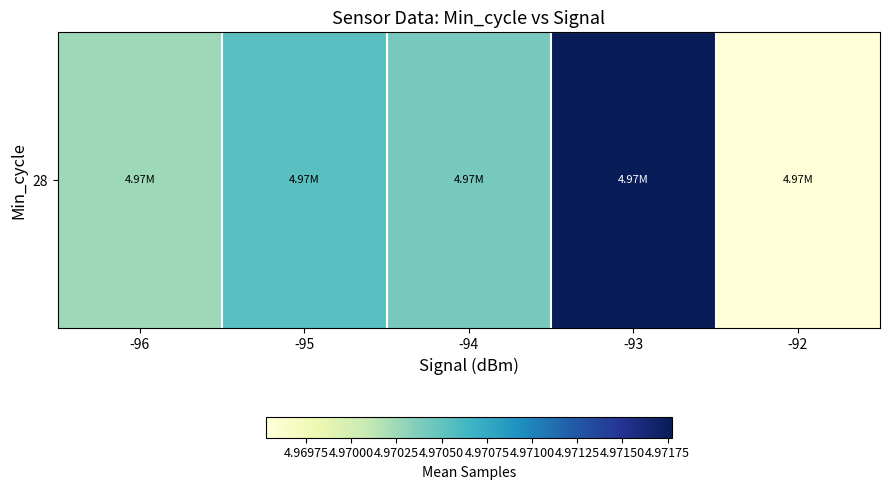

What is the sum of the values at -95 and -94?

9.9